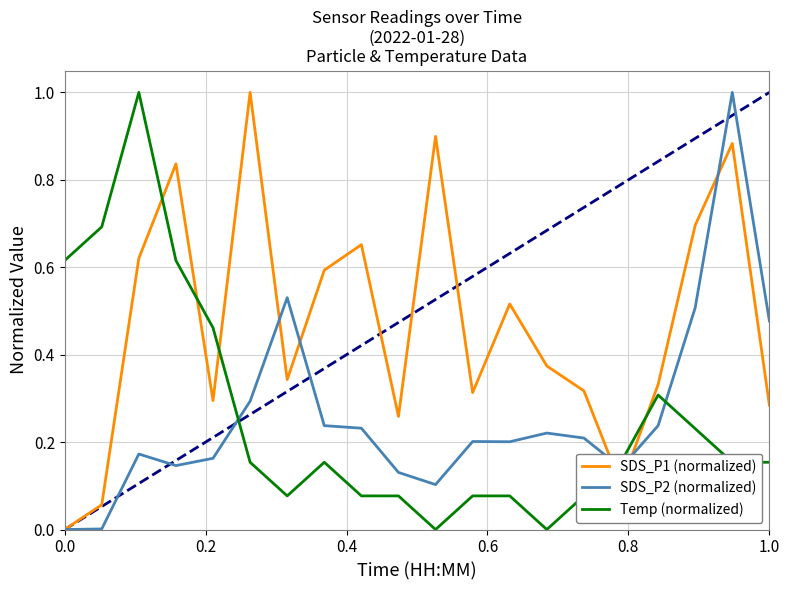

Which series has the largest total across all categories?

SDS_P1 (normalized)